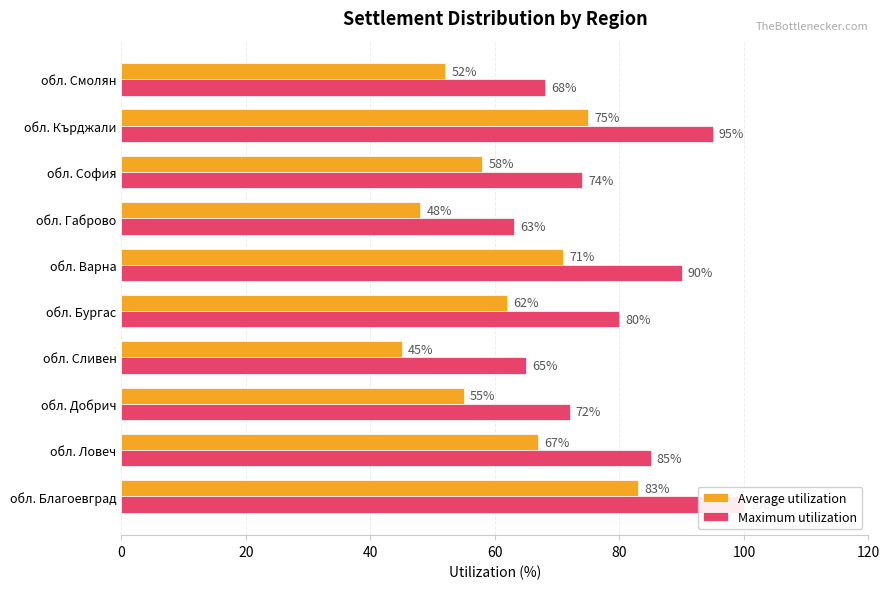

What are all the series names shown in the legend?

Average utilization, Maximum utilization